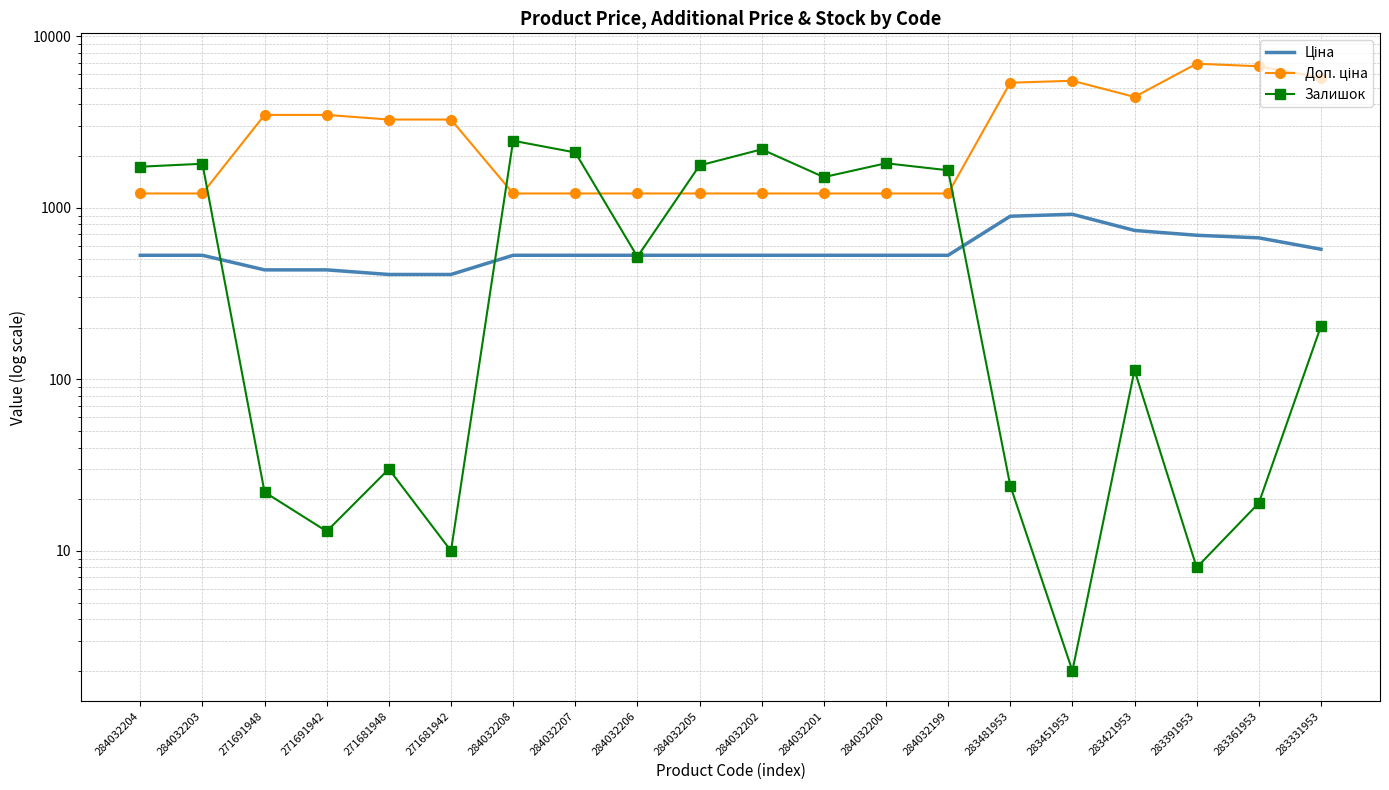

The value of Доп. ціна at 284032204 is 439.0. True or false?

False